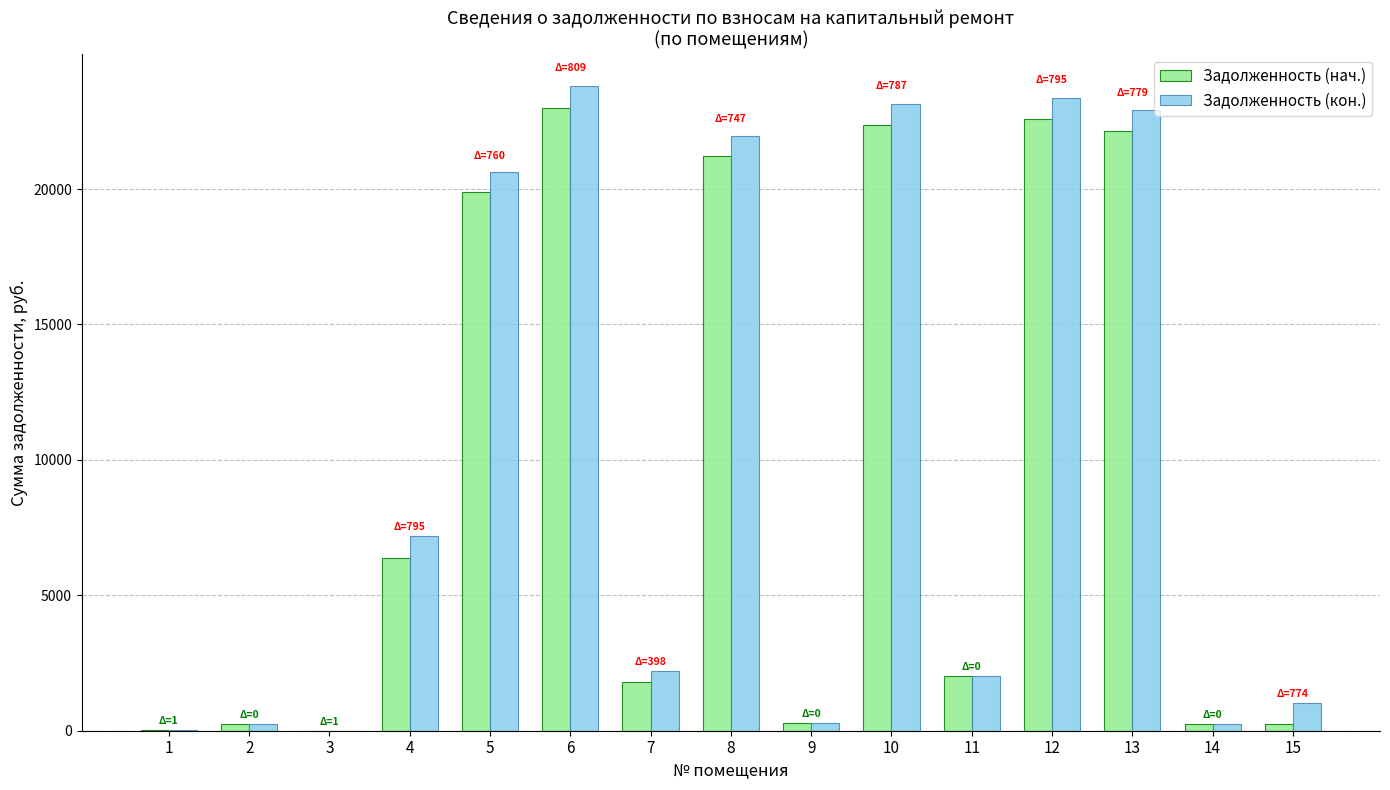

Is the value of Задолженность (кон.) at 4 greater than the value of Задолженность (нач.) at 15?

Yes